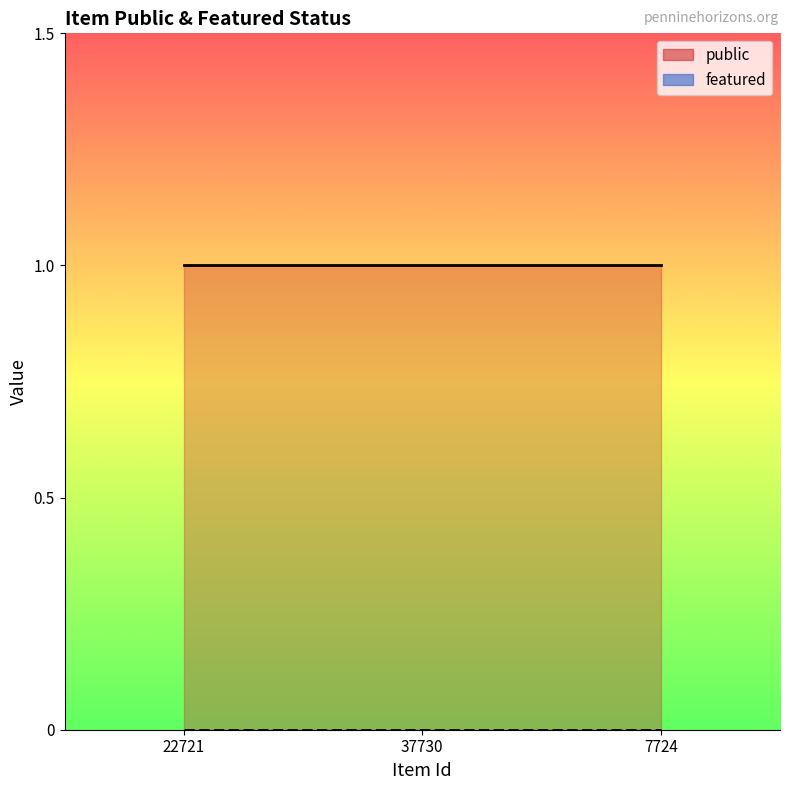

What is the total value across all series at 7724?

1